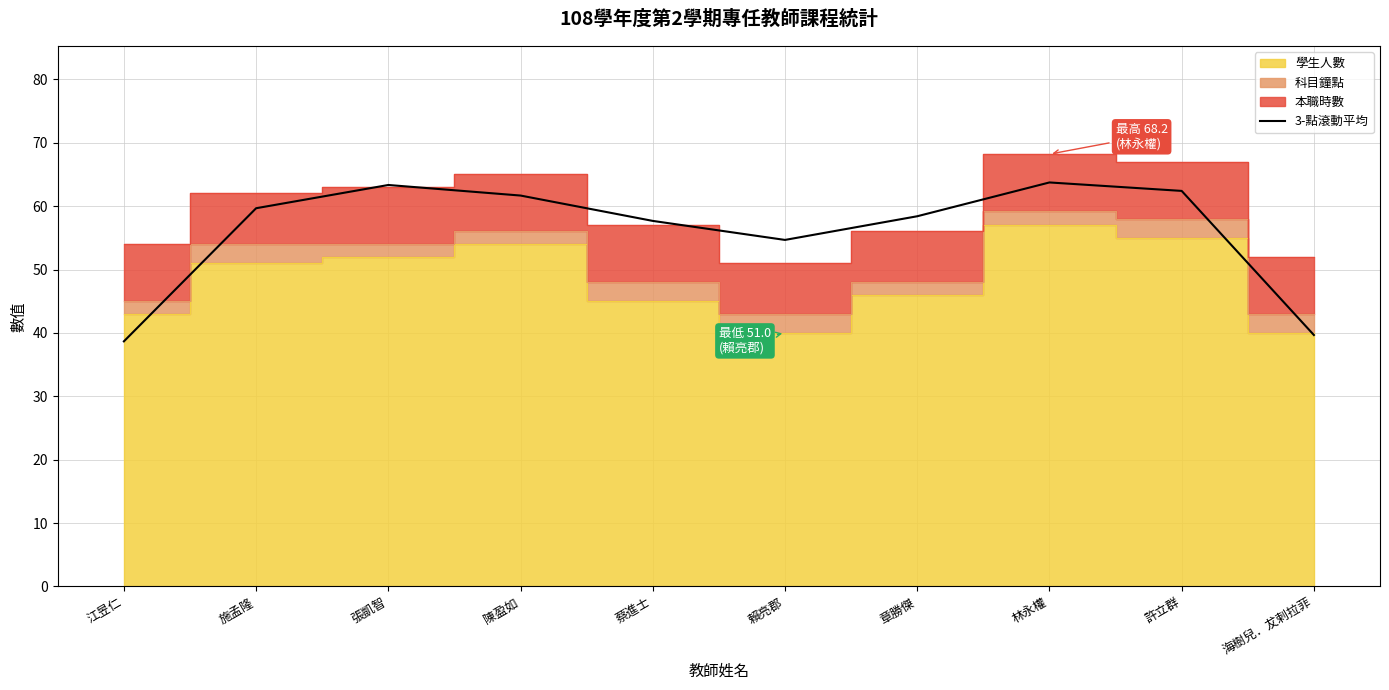

At which category does the data reach its first local peak?

張凱智